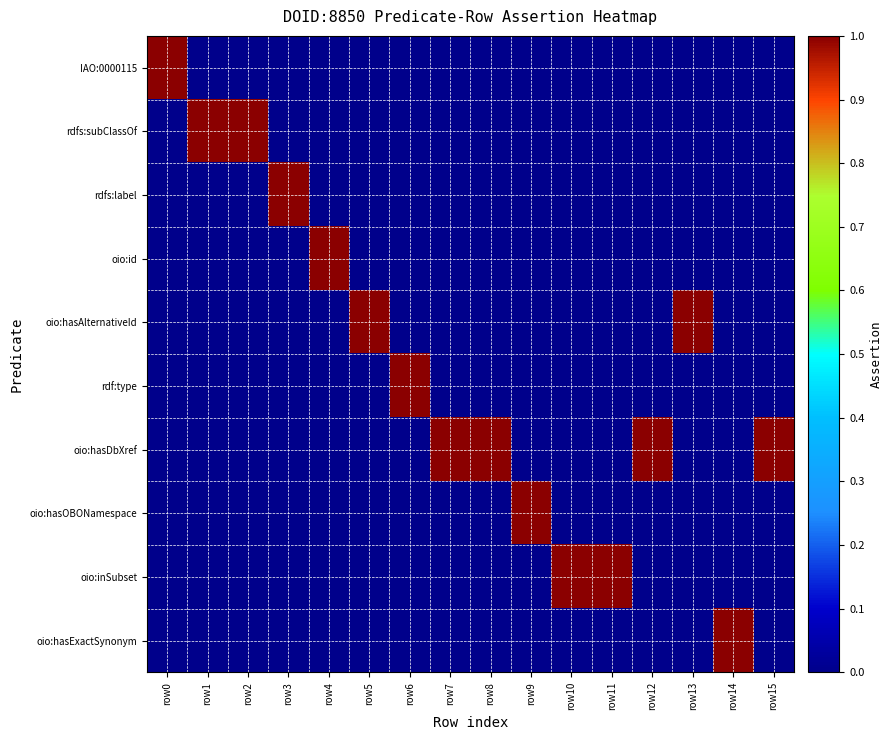

Reading left to right, what are all the values shown in this chart?

IAO:0000115: row0=1	row1=0	row2=0	row3=0	row4=0	row5=0	row6=0	row7=0	row8=0	row9=0	row10=0	row11=0	row12=0	row13=0	row14=0	row15=0
rdfs:subClassOf: row0=0	row1=1	row2=1	row3=0	row4=0	row5=0	row6=0	row7=0	row8=0	row9=0	row10=0	row11=0	row12=0	row13=0	row14=0	row15=0
rdfs:label: row0=0	row1=0	row2=0	row3=1	row4=0	row5=0	row6=0	row7=0	row8=0	row9=0	row10=0	row11=0	row12=0	row13=0	row14=0	row15=0
oio:id: row0=0	row1=0	row2=0	row3=0	row4=1	row5=0	row6=0	row7=0	row8=0	row9=0	row10=0	row11=0	row12=0	row13=0	row14=0	row15=0
oio:hasAlternativeId: row0=0	row1=0	row2=0	row3=0	row4=0	row5=1	row6=0	row7=0	row8=0	row9=0	row10=0	row11=0	row12=0	row13=1	row14=0	row15=0
rdf:type: row0=0	row1=0	row2=0	row3=0	row4=0	row5=0	row6=1	row7=0	row8=0	row9=0	row10=0	row11=0	row12=0	row13=0	row14=0	row15=0
oio:hasDbXref: row0=0	row1=0	row2=0	row3=0	row4=0	row5=0	row6=0	row7=1	row8=1	row9=0	row10=0	row11=0	row12=1	row13=0	row14=0	row15=1
oio:hasOBONamespace: row0=0	row1=0	row2=0	row3=0	row4=0	row5=0	row6=0	row7=0	row8=0	row9=1	row10=0	row11=0	row12=0	row13=0	row14=0	row15=0
oio:inSubset: row0=0	row1=0	row2=0	row3=0	row4=0	row5=0	row6=0	row7=0	row8=0	row9=0	row10=1	row11=1	row12=0	row13=0	row14=0	row15=0
oio:hasExactSynonym: row0=0	row1=0	row2=0	row3=0	row4=0	row5=0	row6=0	row7=0	row8=0	row9=0	row10=0	row11=0	row12=0	row13=0	row14=1	row15=0